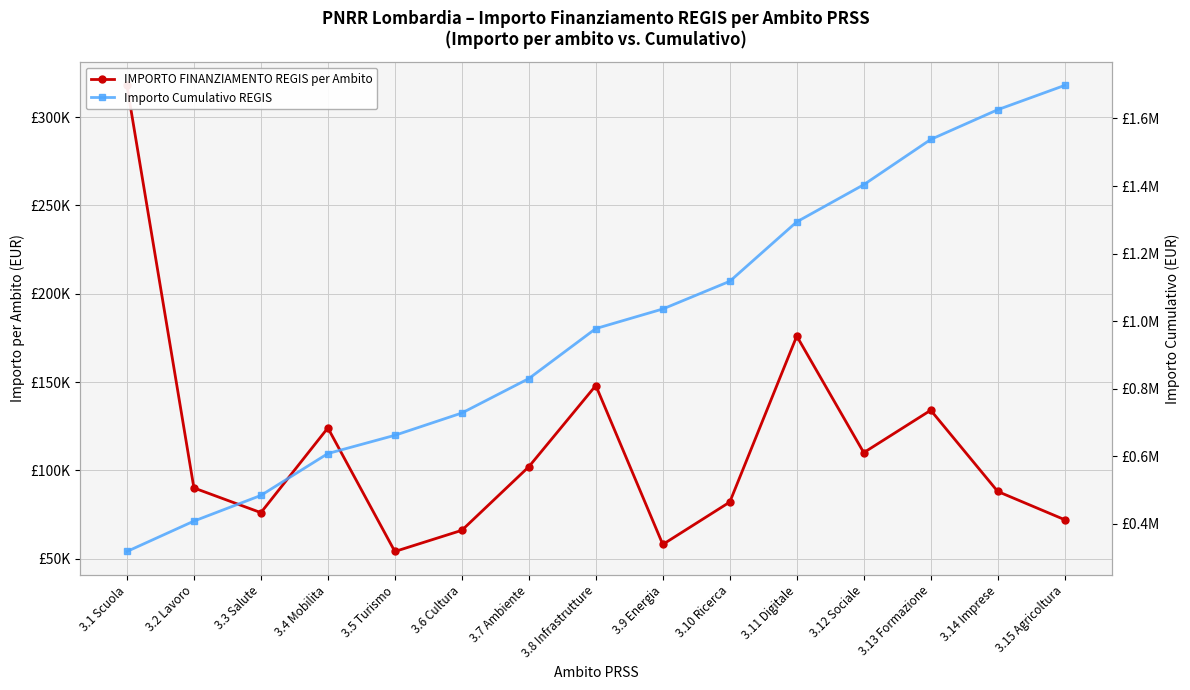

Is this an area chart (filled region under the line)?

No